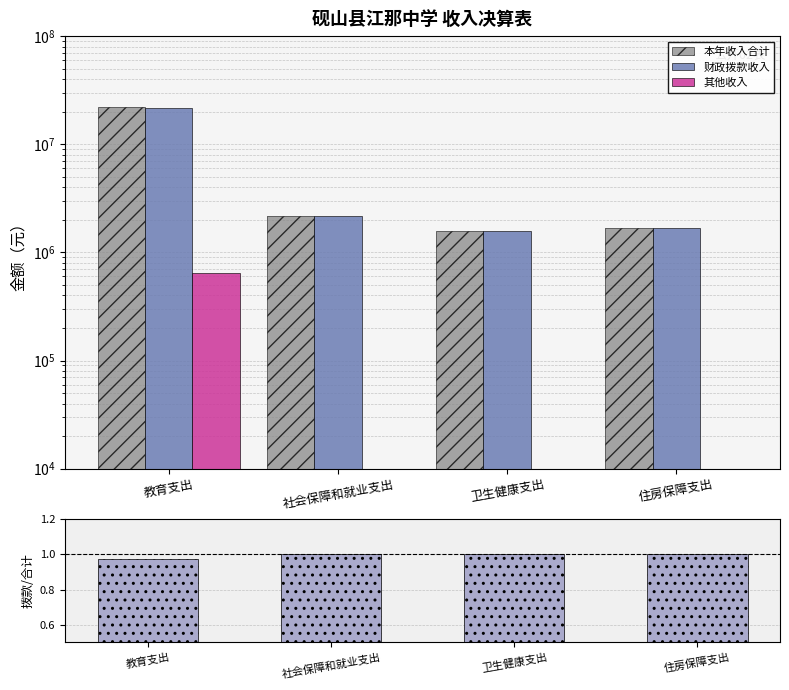

What is the spread (max minus min) of values at 住房保障支出?

1690334.0